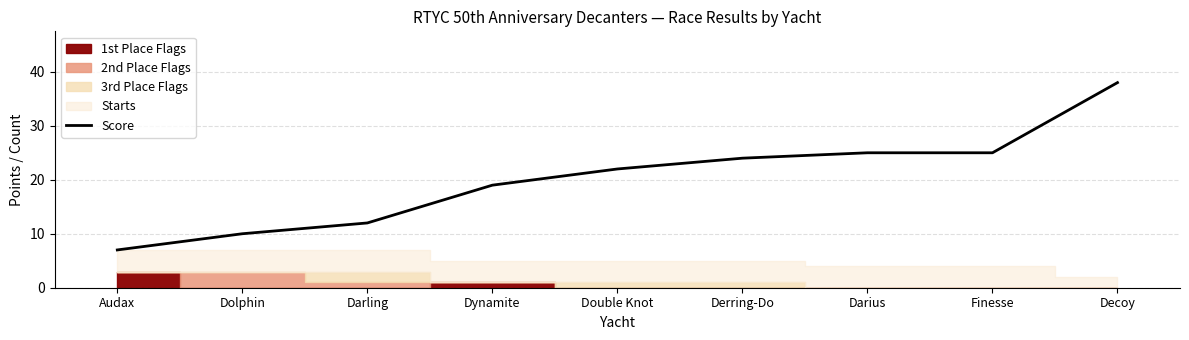

Where is the data nearest to the value 22?

Double Knot